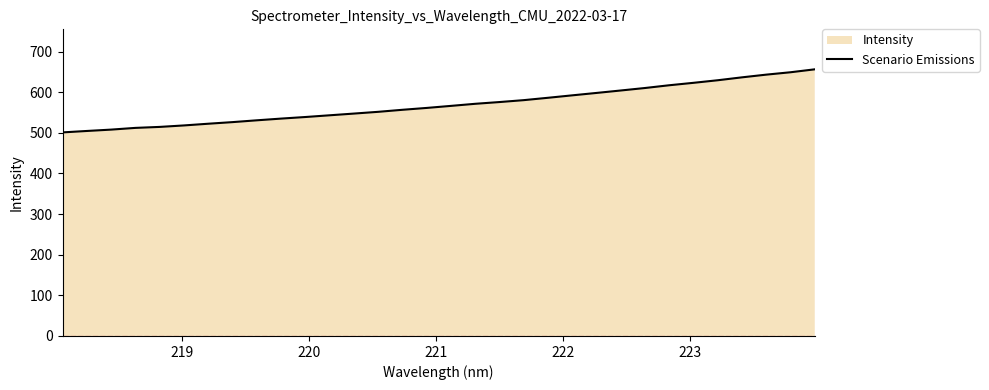

What is the difference between the maximum and minimum values?

155.2